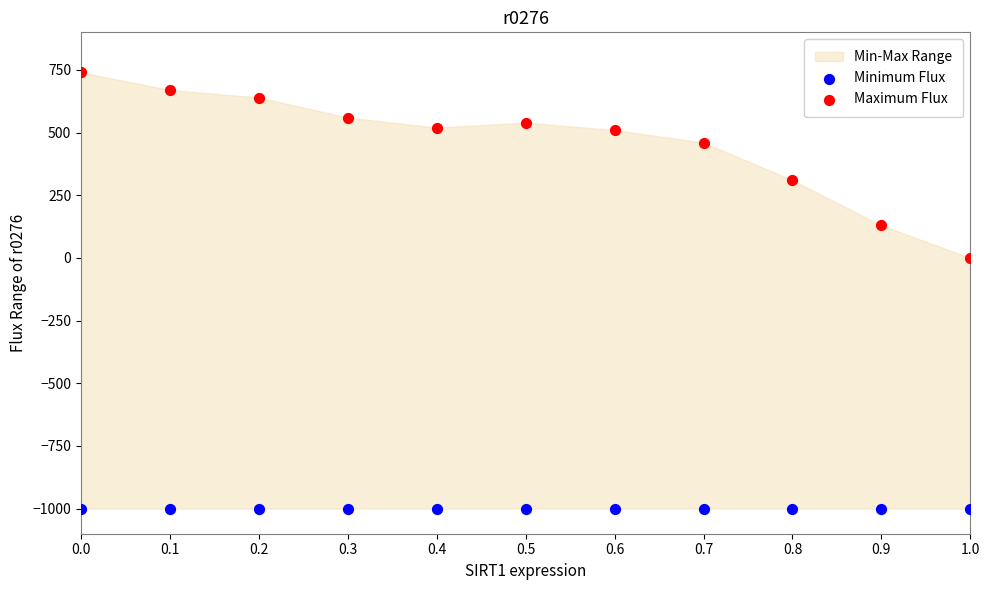

Which series reaches the minimum Y coordinate?

Minimum Flux